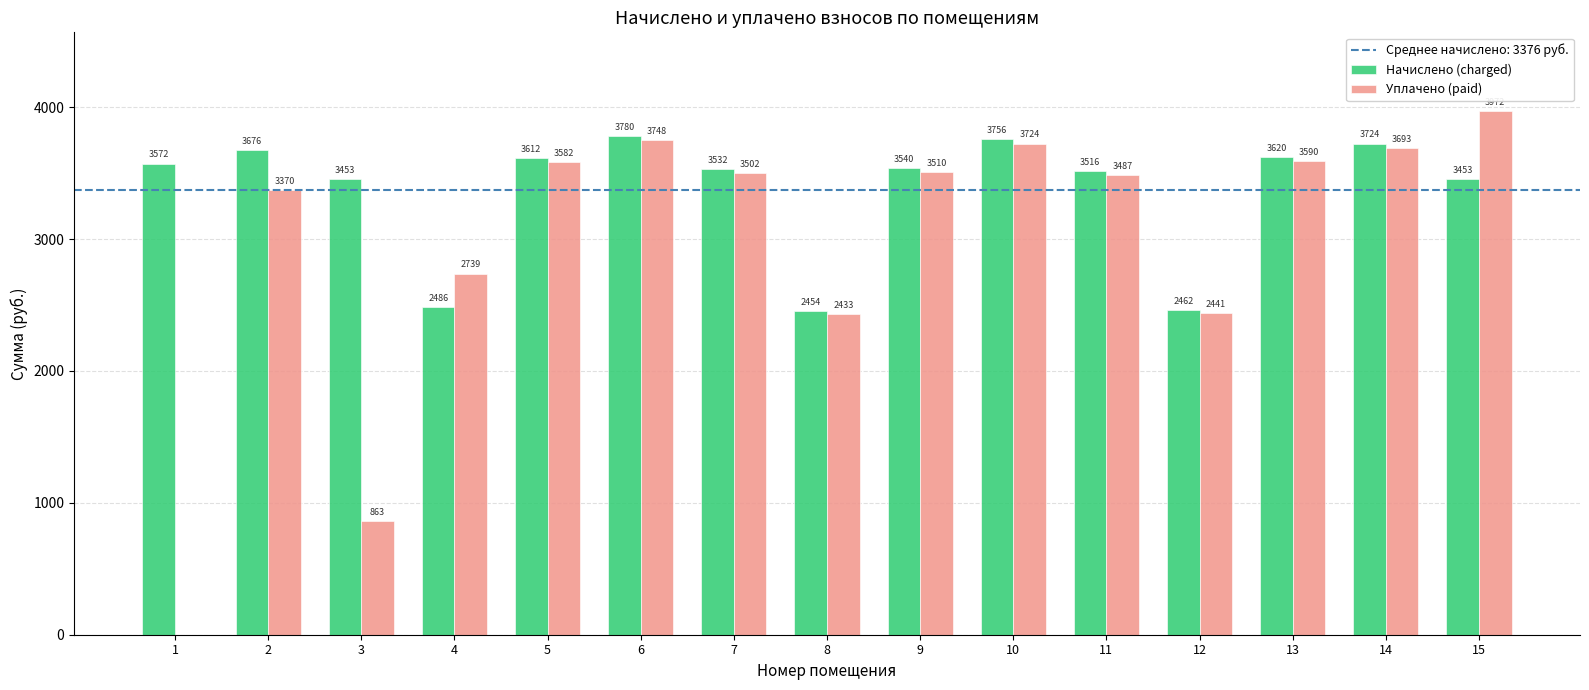

At which category is the sum across all series the highest?

6